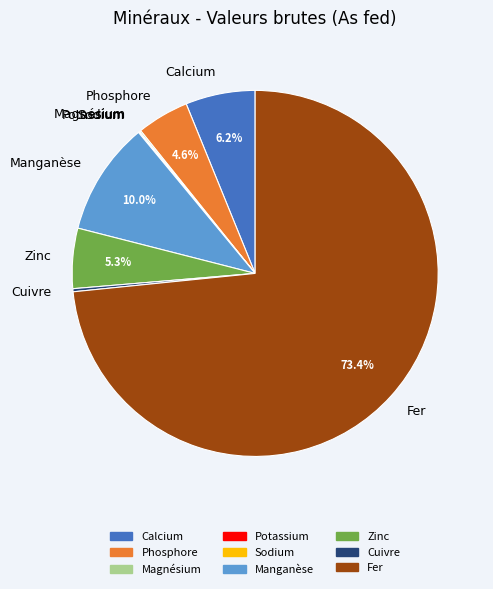

Between Calcium and Phosphore, which is larger?

Calcium